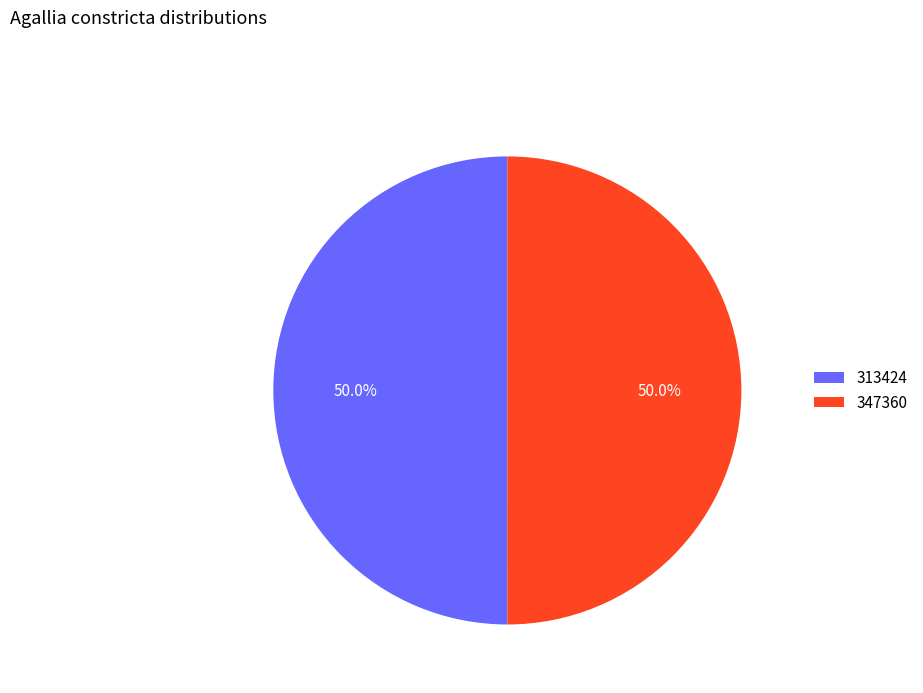

To the nearest percent, what percentage of the pie is 347360?

50%